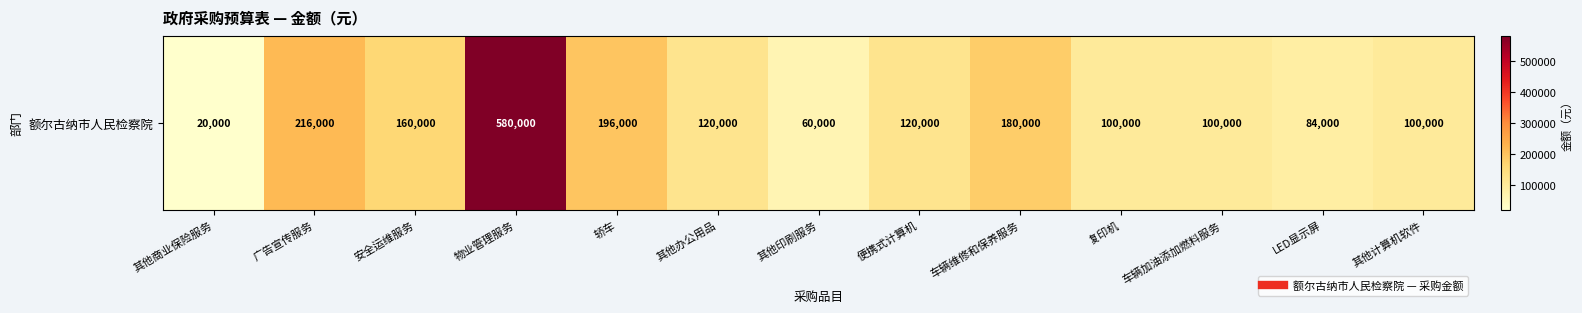

Reading left to right, extract all data points from this chart.

其他商业保险服务=20000	广告宣传服务=216000	安全运维服务=160000	物业管理服务=580000	轿车=196000	其他办公用品=120000	其他印刷服务=60000	便携式计算机=120000	车辆维修和保养服务=180000	复印机=100000	车辆加油添加燃料服务=100000	LED显示屏=84000	其他计算机软件=100000